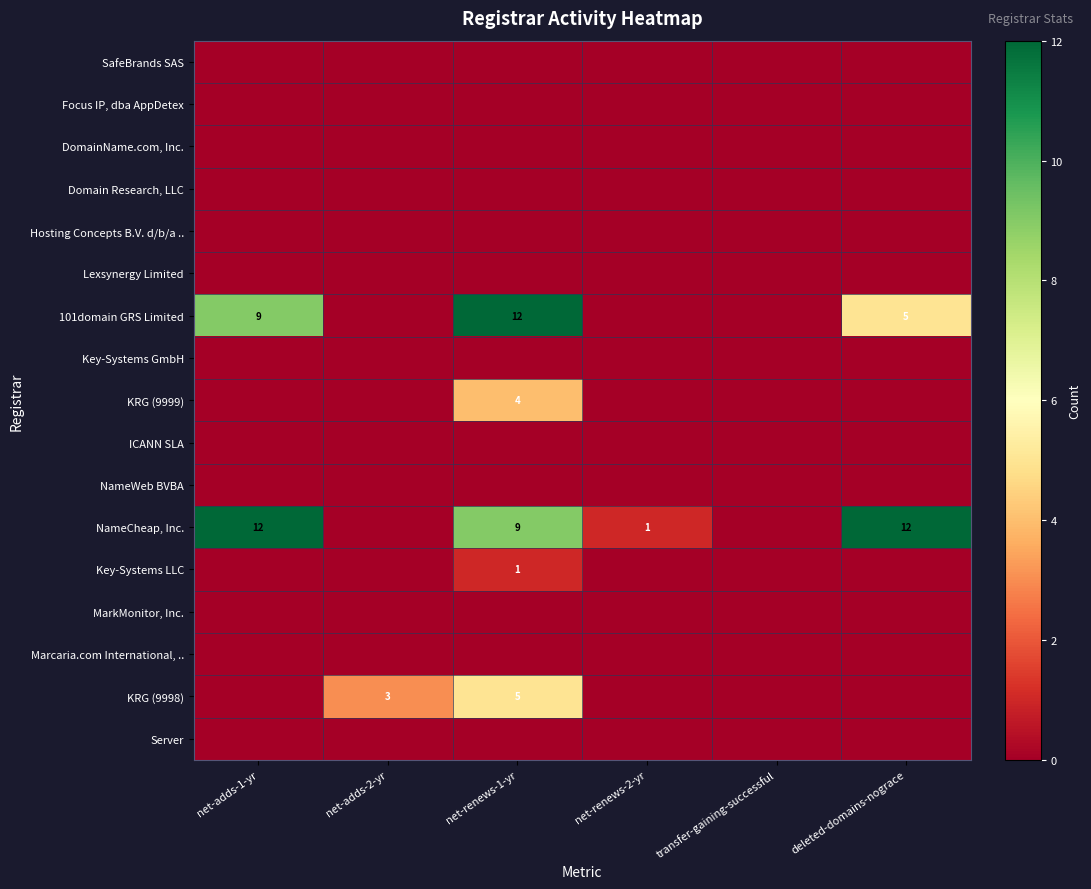

What is the total value across all series at deleted-domains-nograce?

17